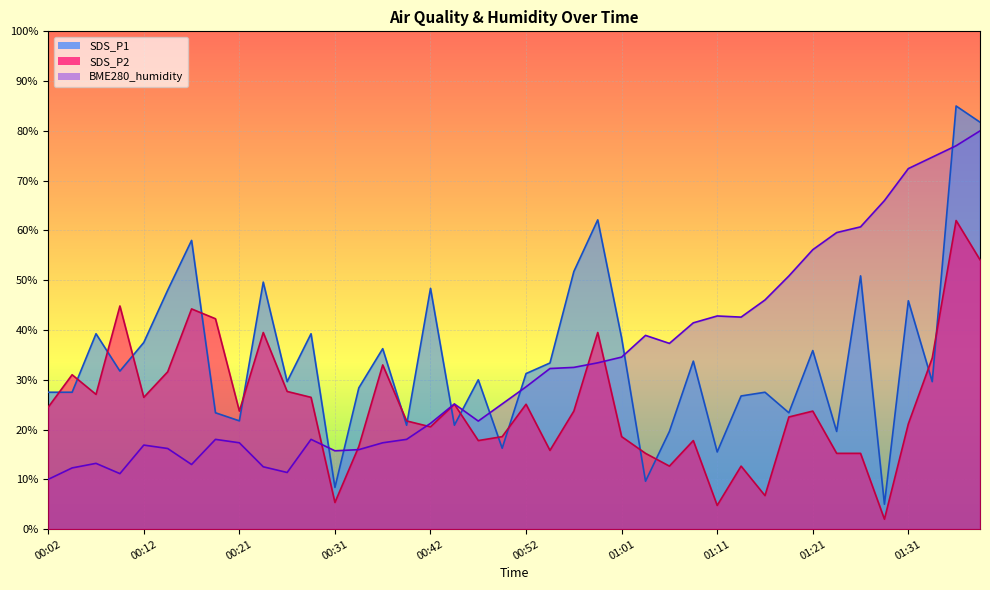

Is the value of BME280_humidity at 01:09 greater than the value of SDS_P1 at 01:14?

Yes